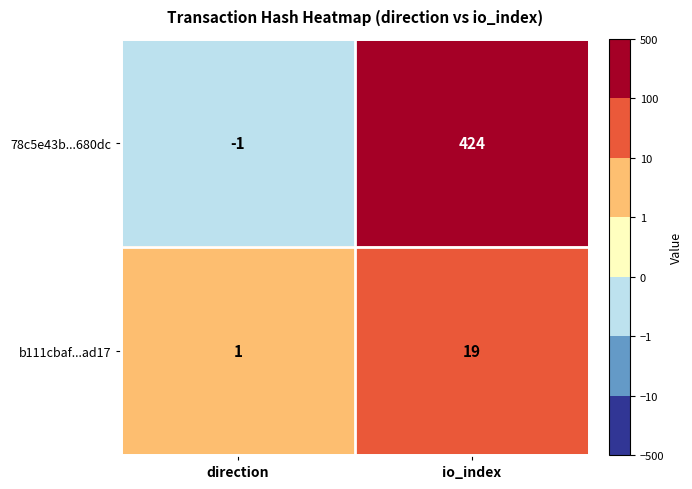

What is the difference between the maximum and minimum values in the 78c5e43b...680dc series?

425